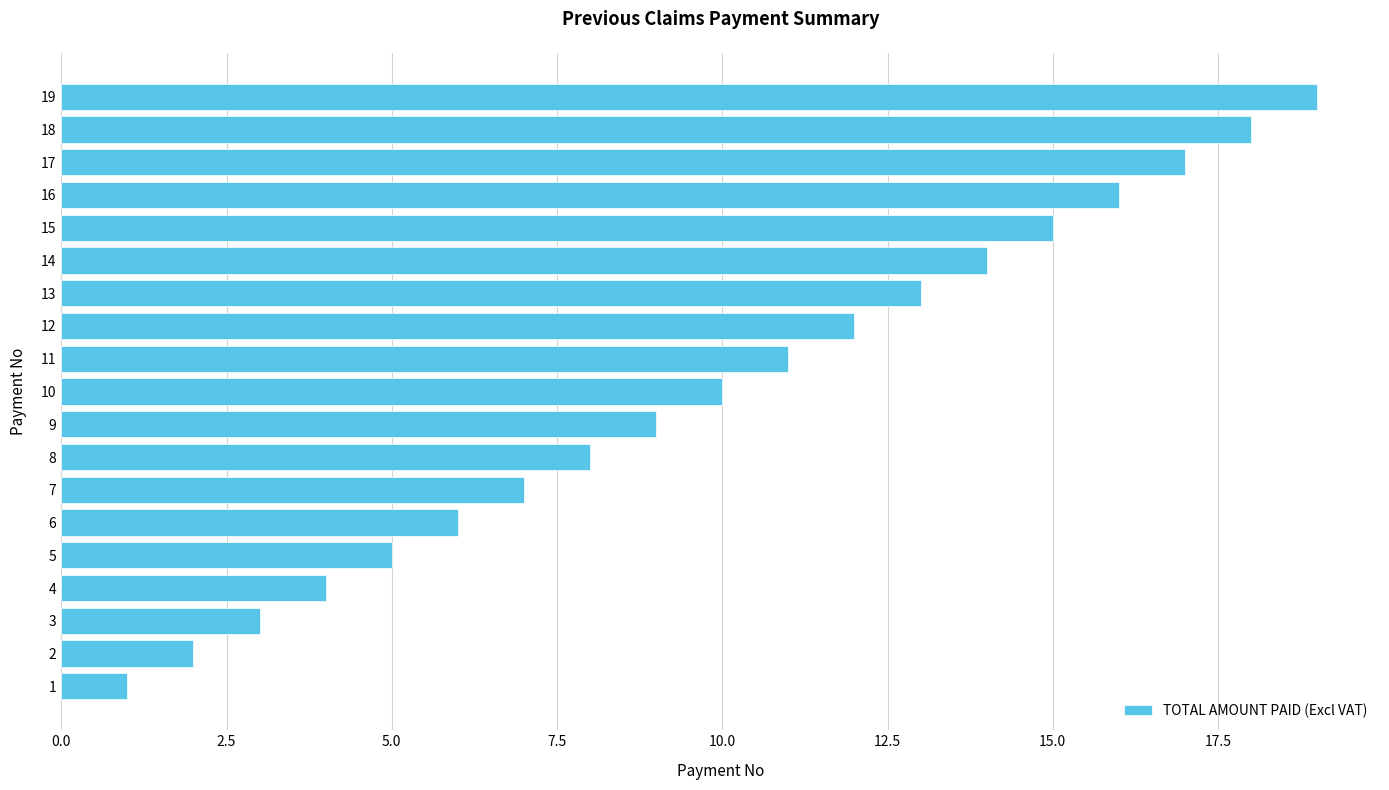

How many data points does each series have?

19